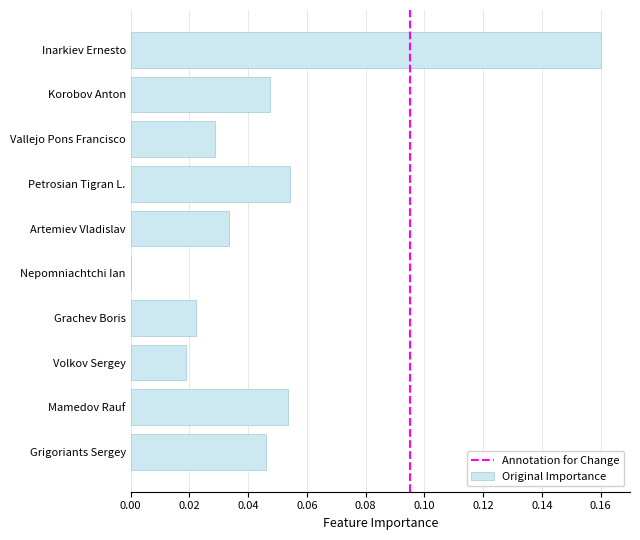

How many categories are shown in the chart?

10